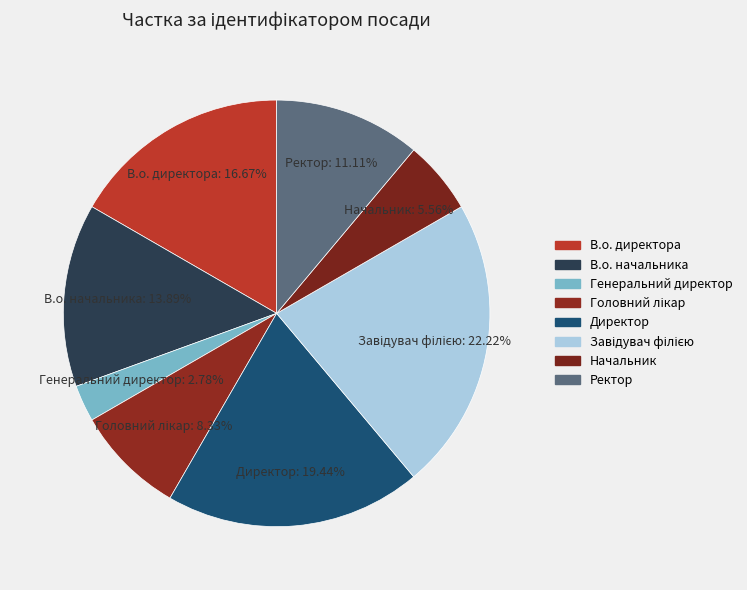

Which category has the smallest portion of the pie?

Генеральний директор